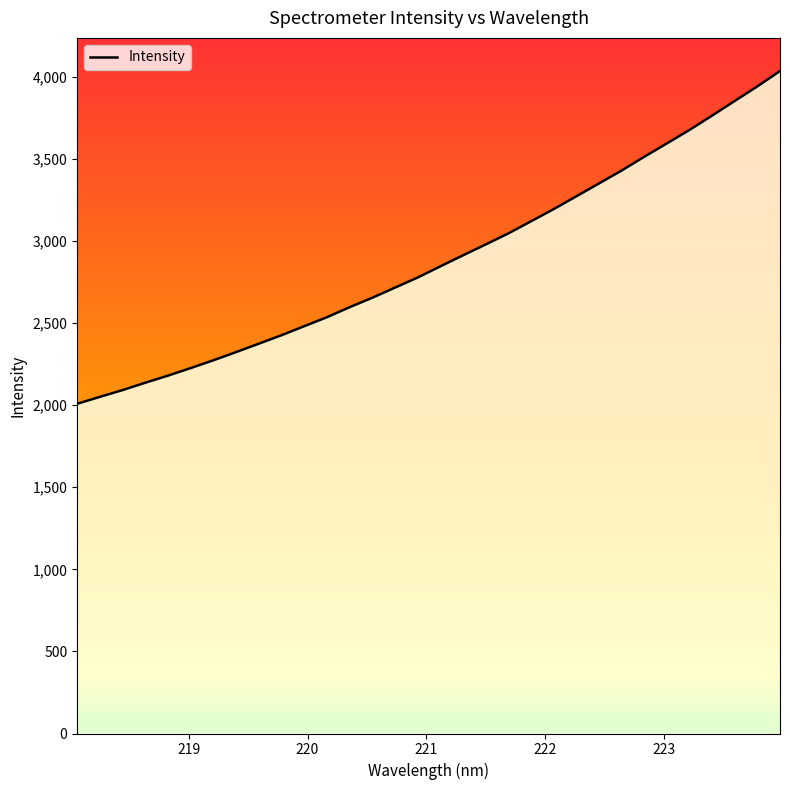

What is the difference between the maximum and minimum values?

2027.3